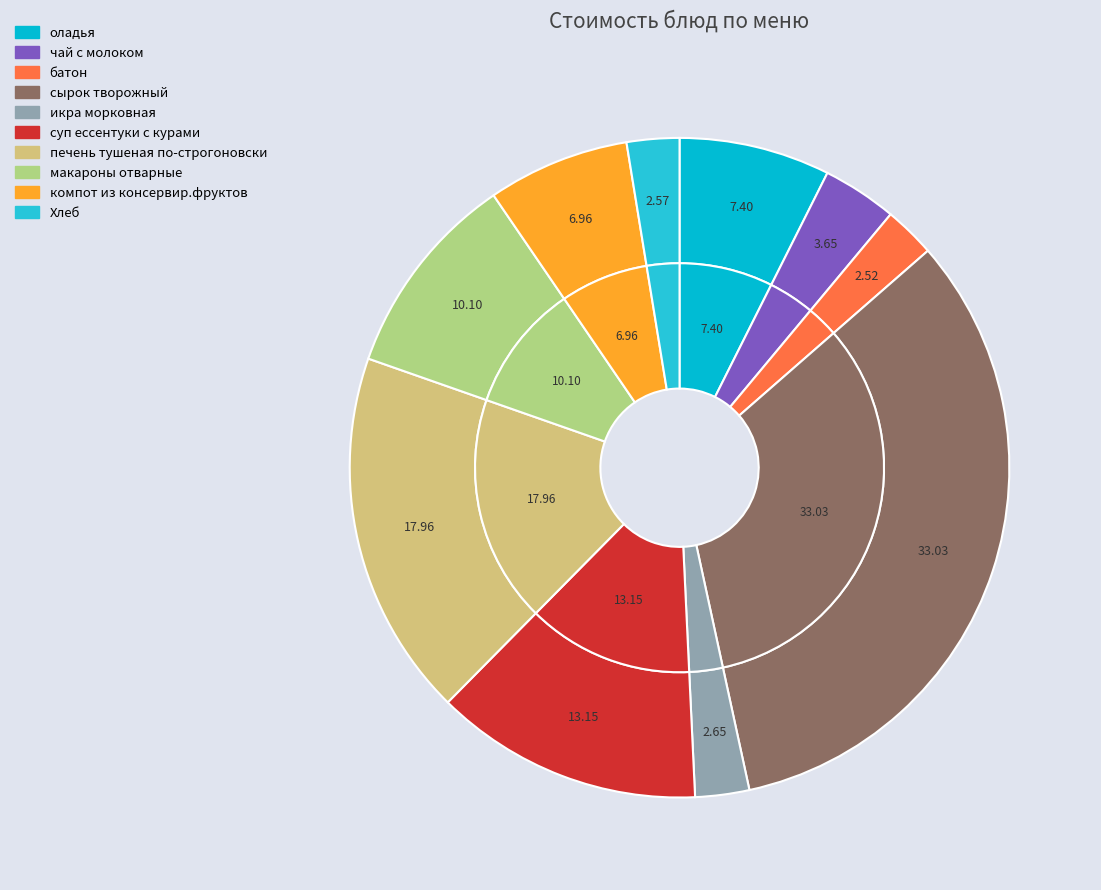

True or false: сырок творожный accounts for 46% of the total.

False